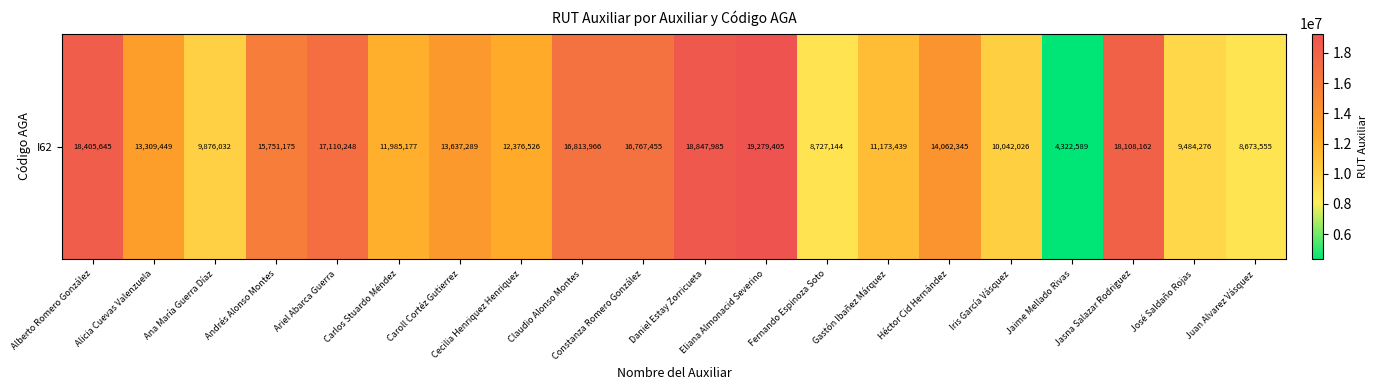

Is it true that the value at Juan Alvarez Vásquez is 8673555?

True